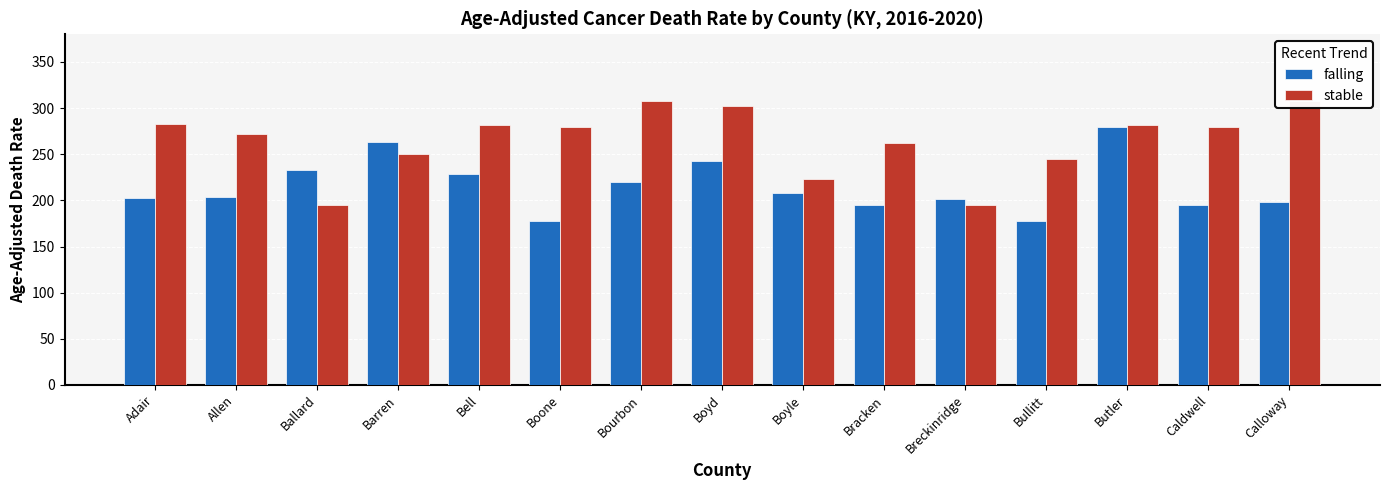

What is the sum of all stable values?

3965.2